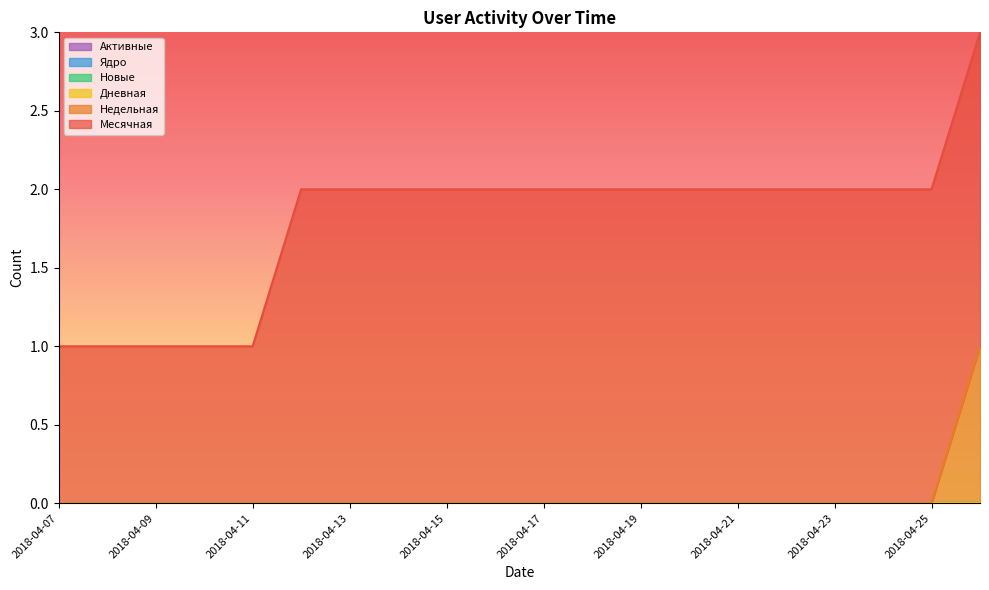

How many Месячная values are between 2 and 3?

15